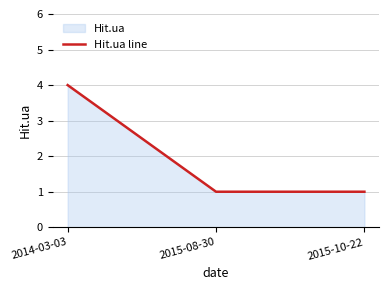

What is the approximate value at 2014-03-03?

4